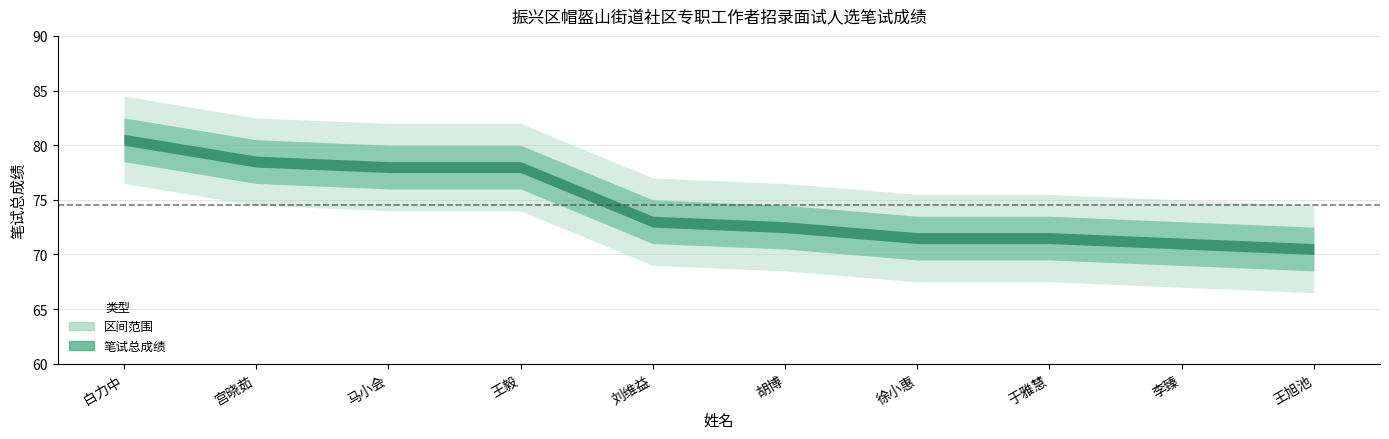

What is the approximate value at 刘维益?

73.0